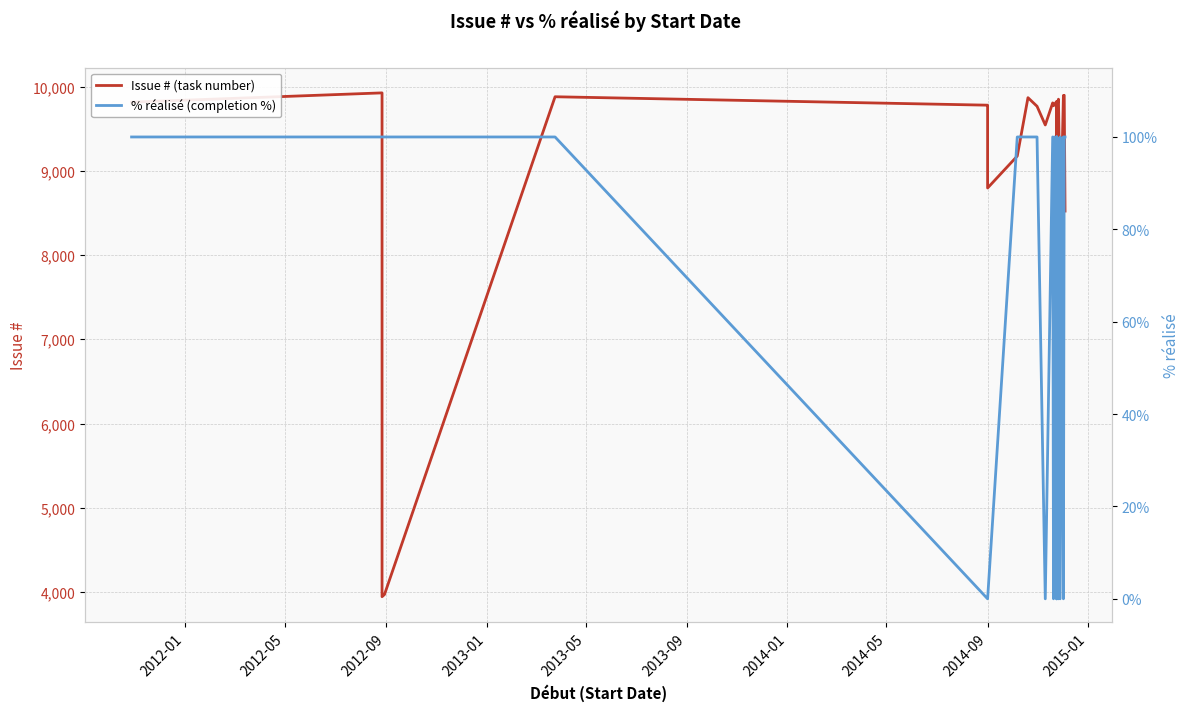

How many data points in Issue # (task number) are less than 9784?

20